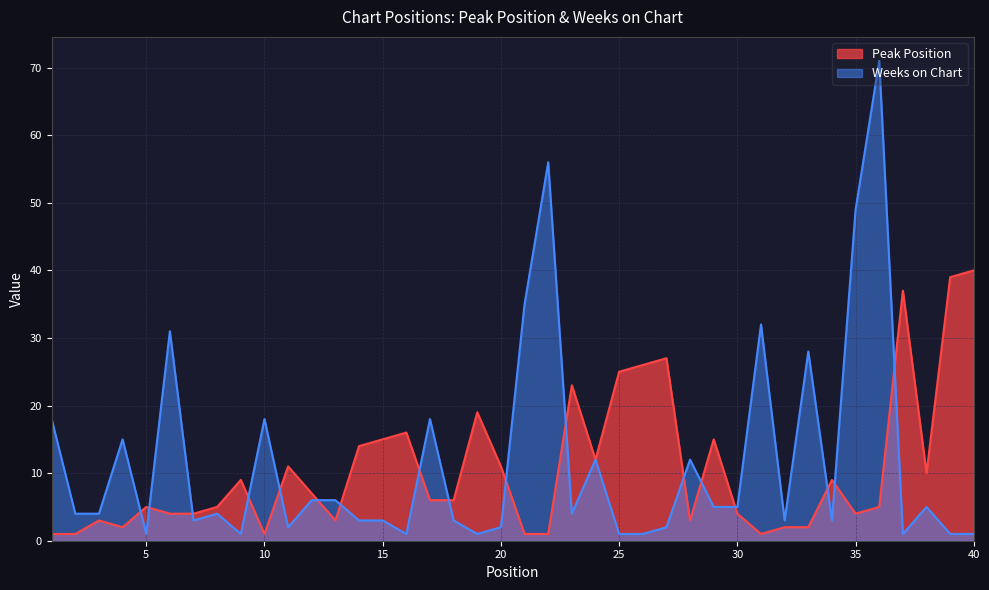

List the labels in order of Peak Position value, largest first.

40, 39, 37, 27, 26, 25, 23, 19, 16, 15, 29, 14, 24, 11, 20, 38, 9, 34, 12, 17, 18, 5, 8, 36, 6, 7, 30, 35, 3, 13, 28, 4, 32, 33, 1, 2, 10, 21, 22, 31